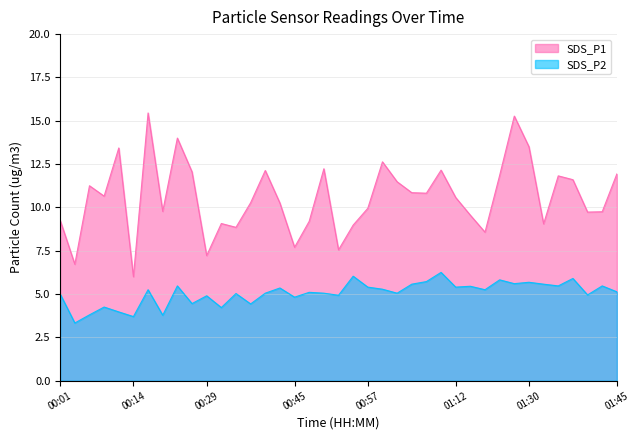

List the series in order of their overall mean, highest first.

SDS_P1, SDS_P2